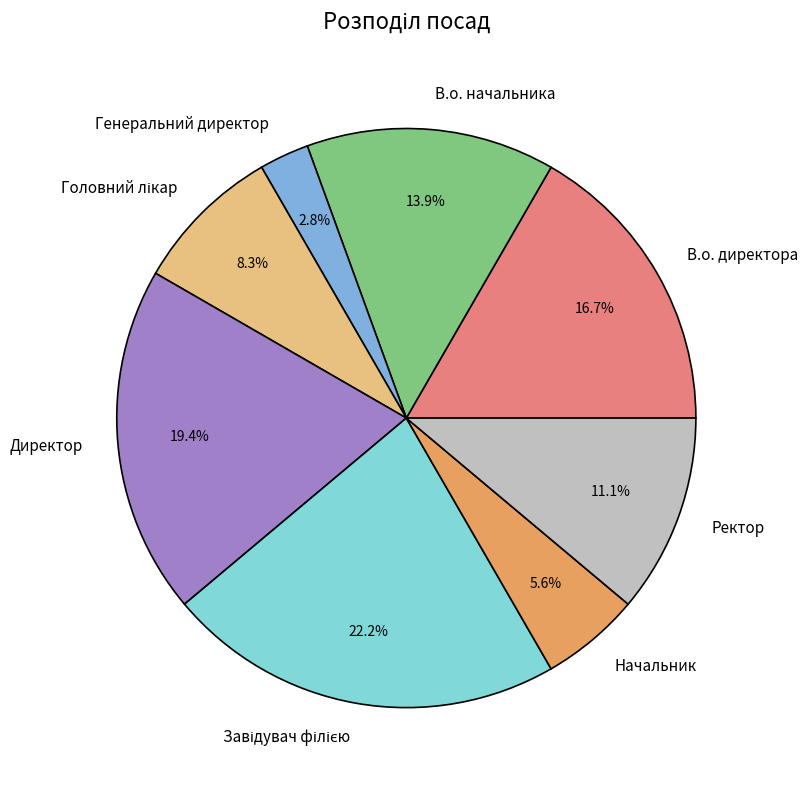

Is the sum of Ректор and В.о. директора greater than half?

No